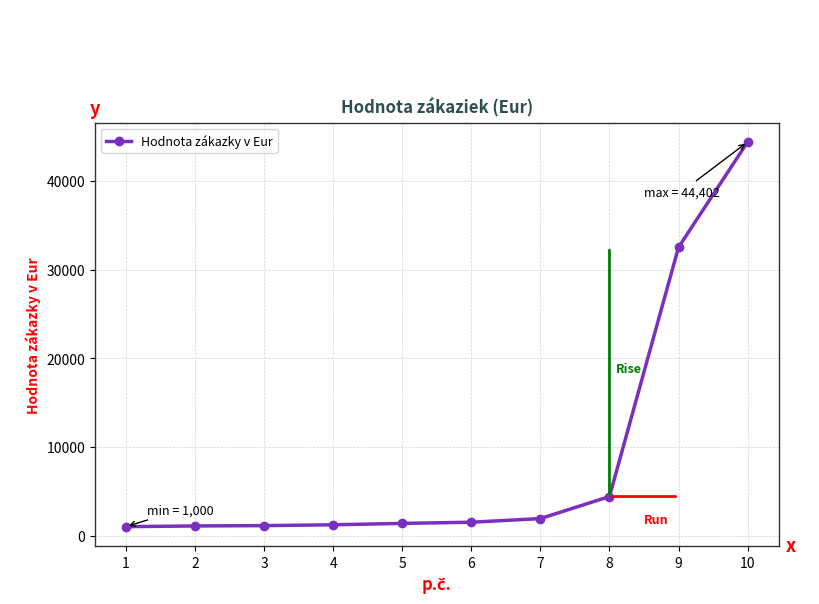

What is the difference between the values at 8 and 10?

40002.0